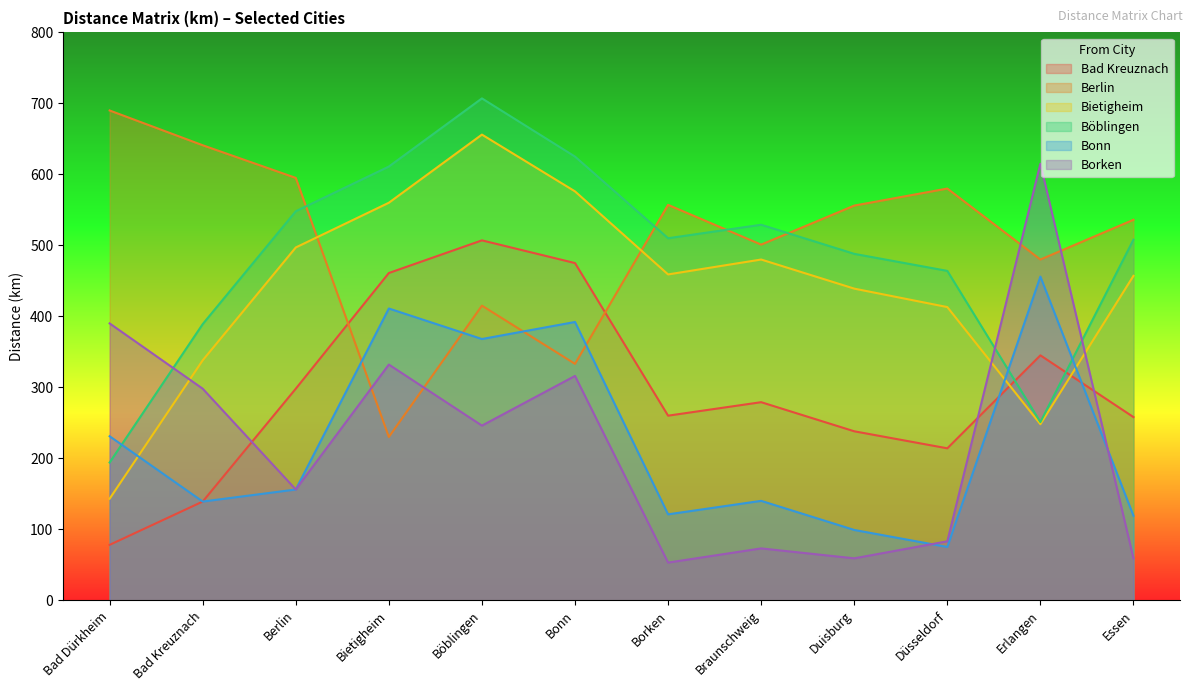

What is the difference between the Bietigheim values at Erlangen and Bietigheim?

312